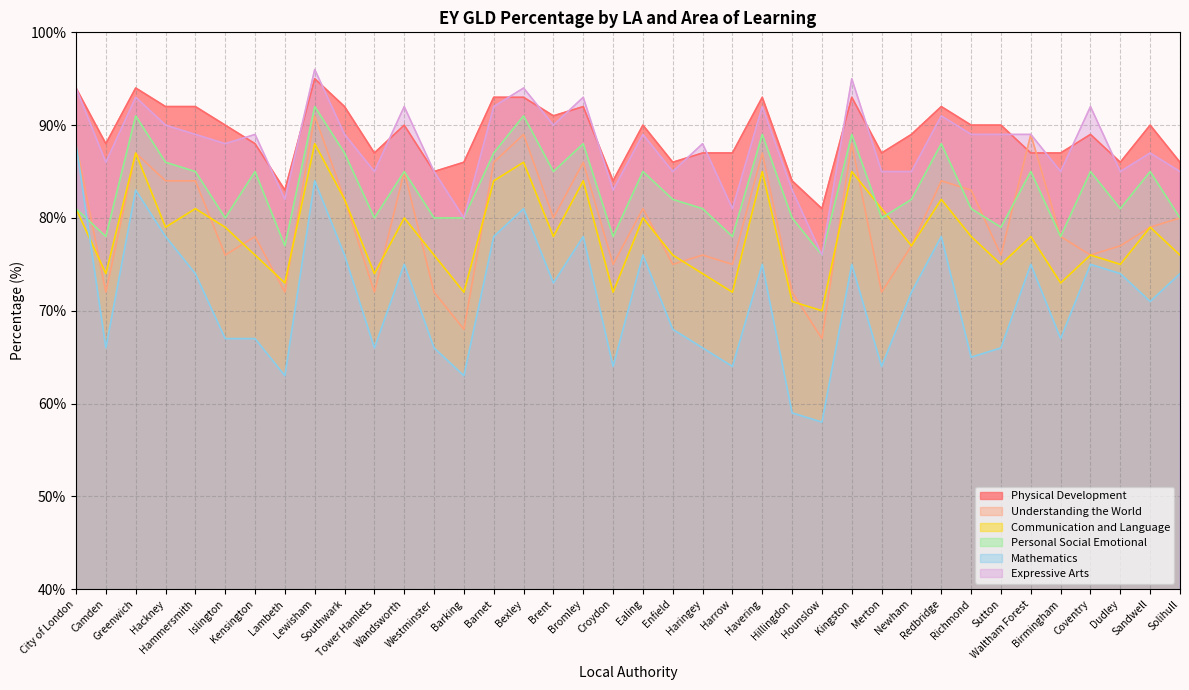

Where is Understanding the World nearest to the value 79?

Sandwell